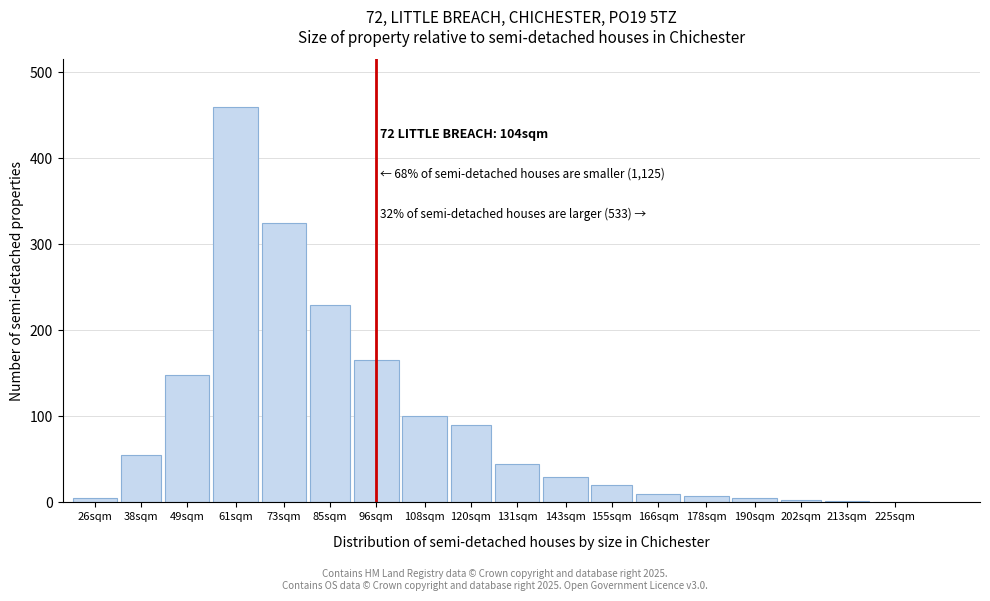

What is the greatest value displayed?

460